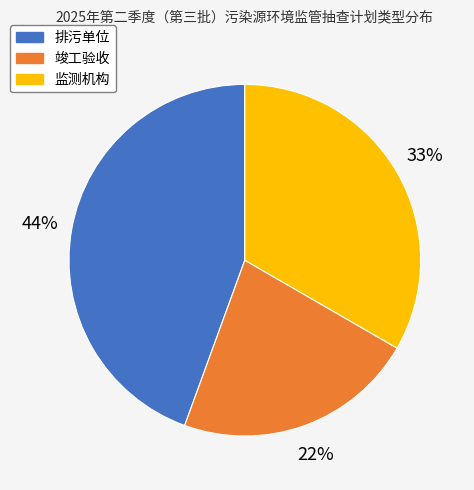

To the nearest percent, what is the difference between the largest and smallest slice percentages?

22%